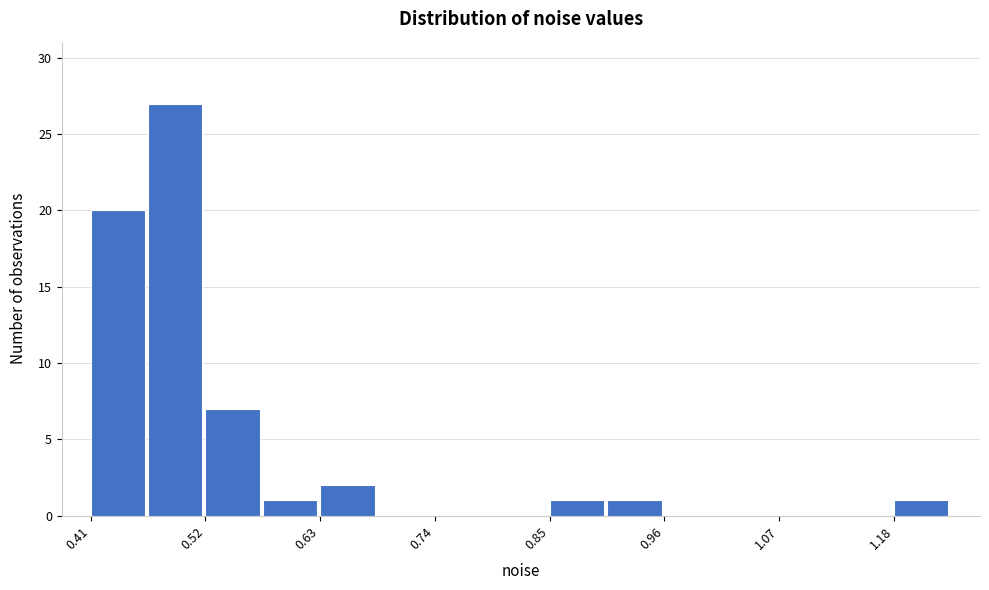

Around what value on the x-axis is the tallest bar? Give the approximate position of its centre, as read against the axis.

0.50